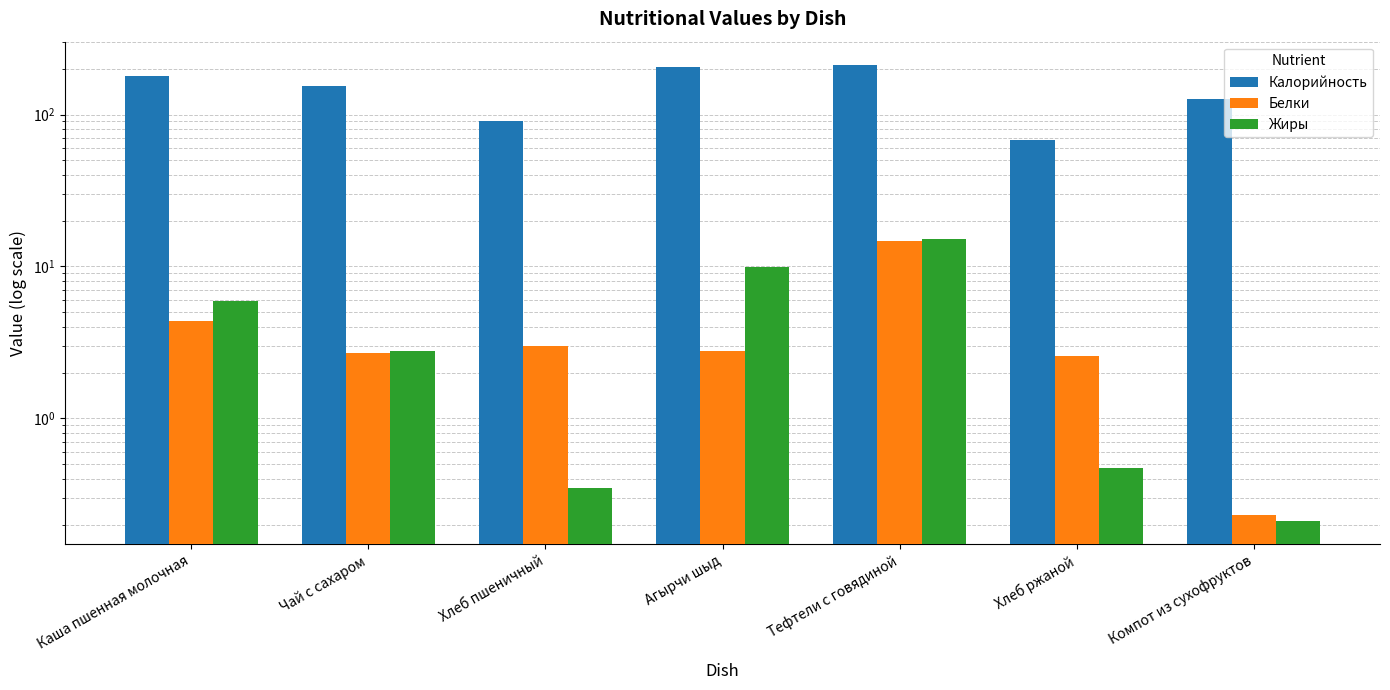

Is the value of Калорийность at Каша пшенная молочная greater than the value of Жиры at Хлеб пшеничный?

Yes